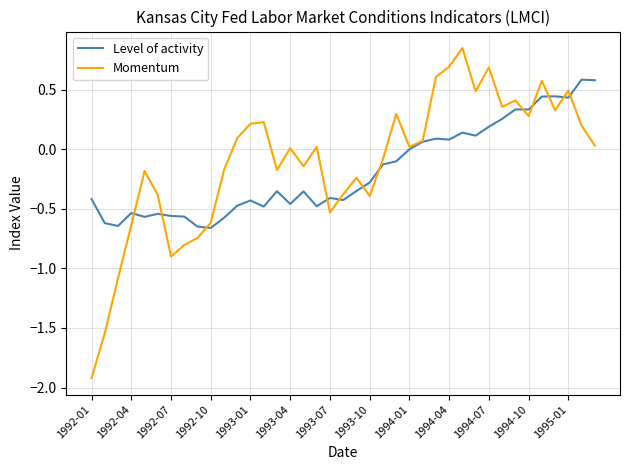

Which series has the widest spread of values?

Momentum